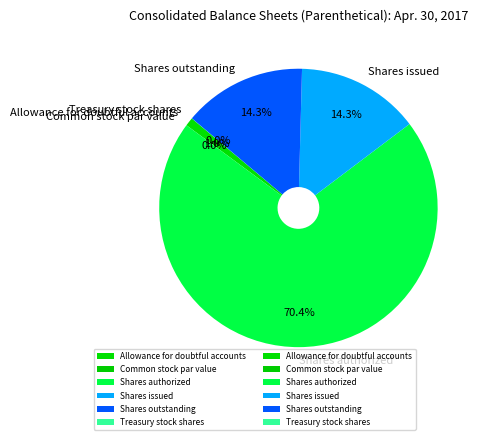

Is Shares authorized the majority of the pie?

Yes